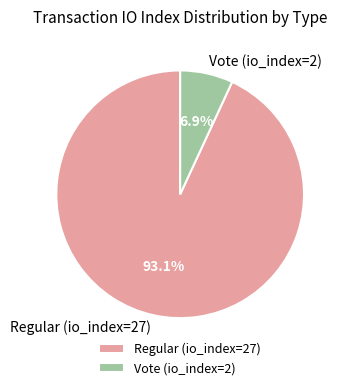

What is the total percentage of Vote (io_index=2) and Regular (io_index=27)?

100.0%